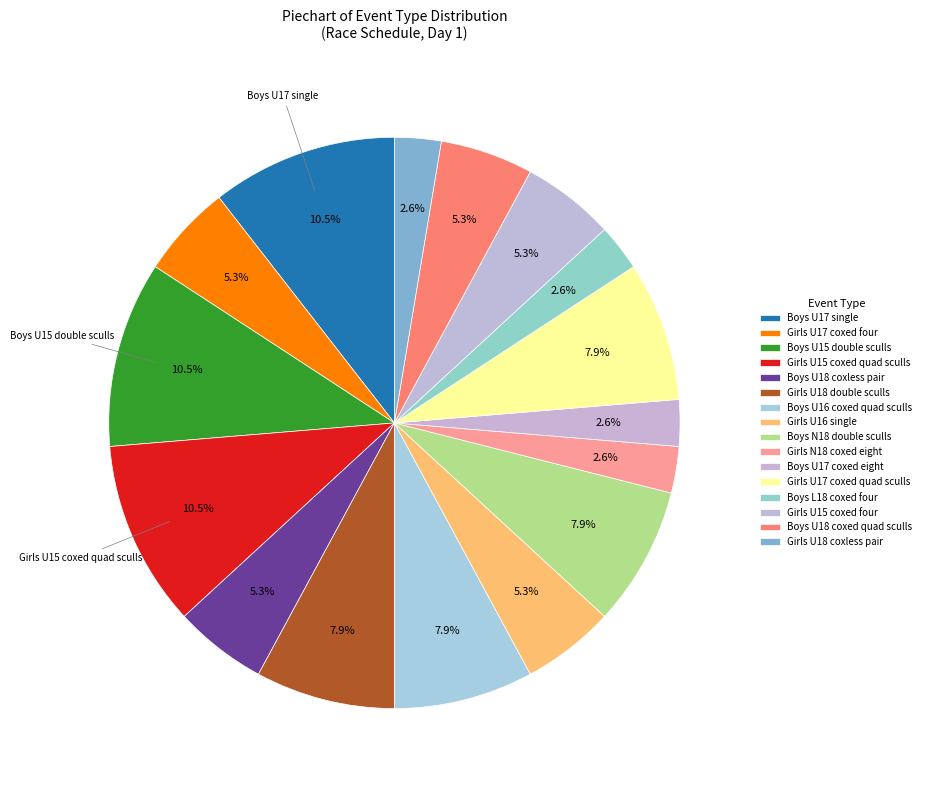

Count the number of slices in the pie.

16